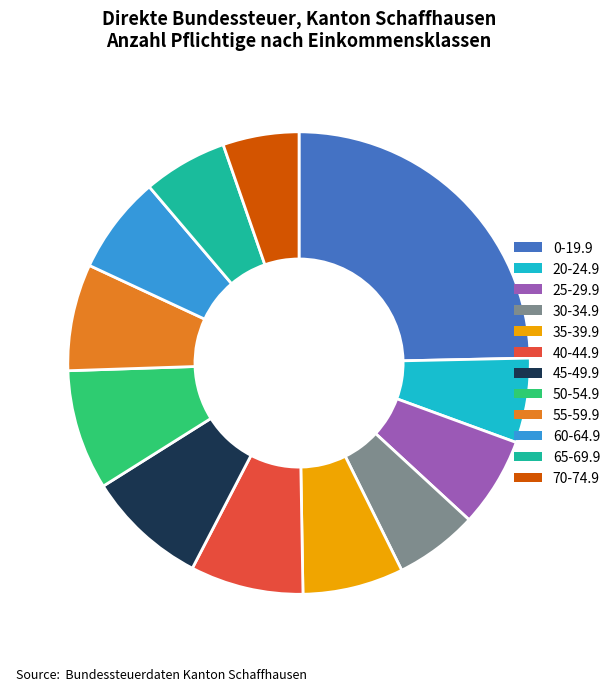

Which category has the smallest portion of the pie?

70-74.9